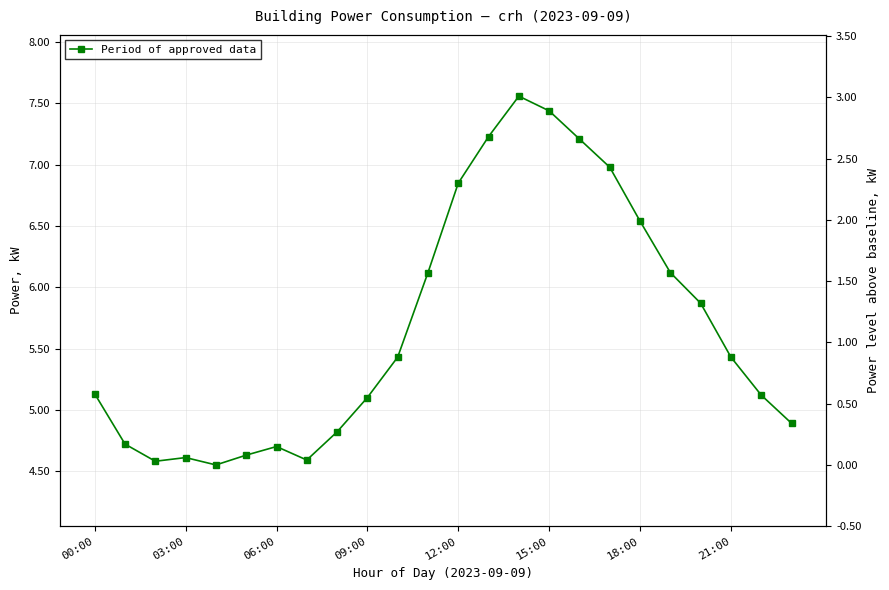

What position from the left is 16?

17